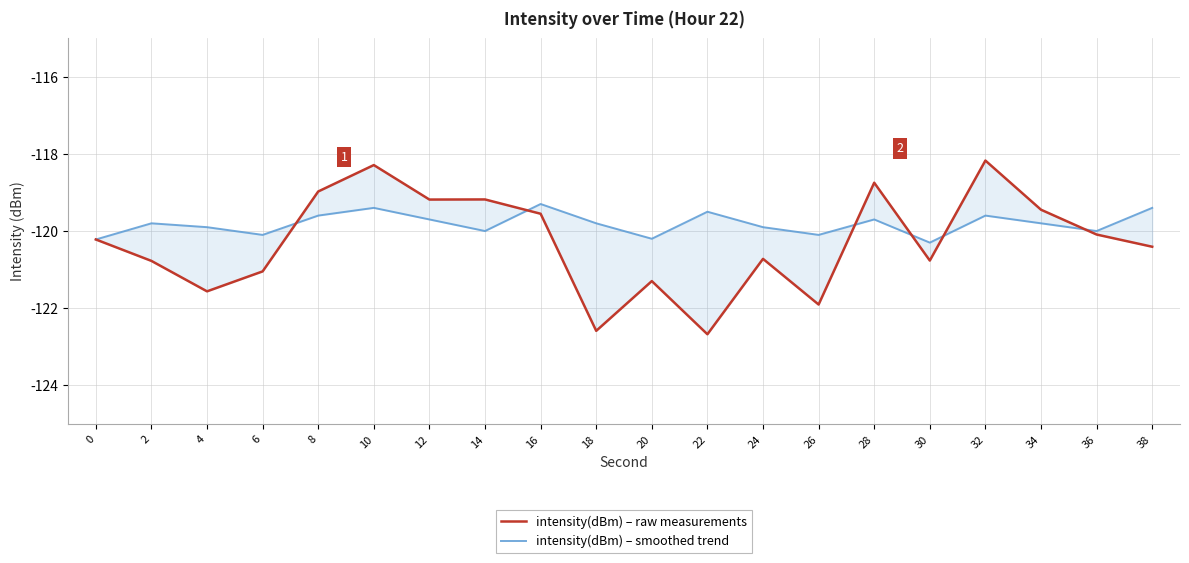

What are all the series names shown in the legend?

intensity(dBm) – raw measurements, intensity(dBm) – smoothed trend